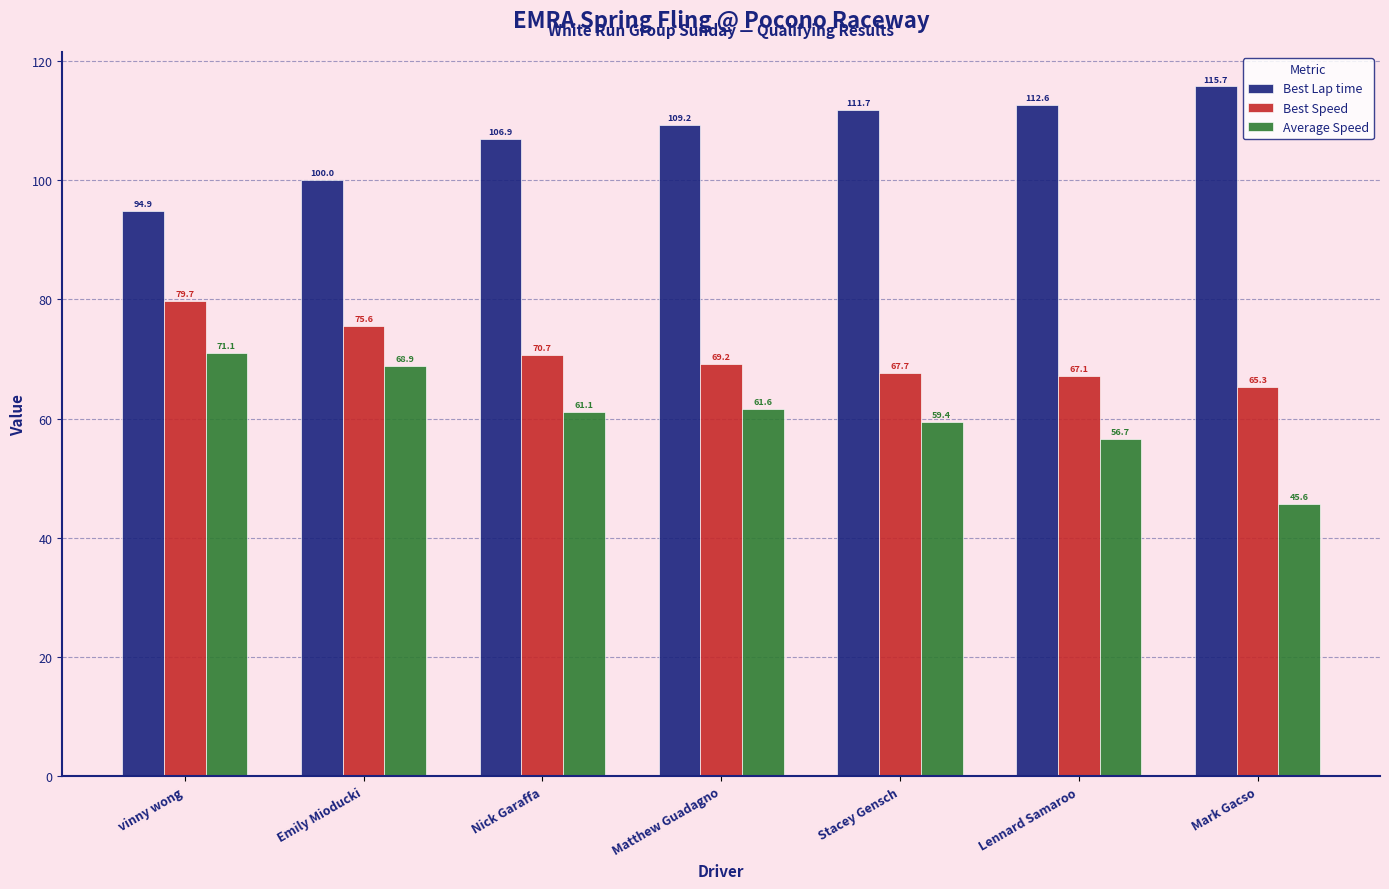

What is the label of the 7th bar from the left?

Mark Gacso